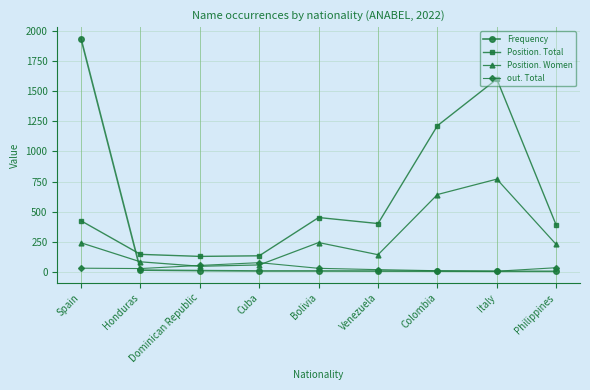

In Position. Women, how many points are lower than both neighbors (excluding endpoints)?

2